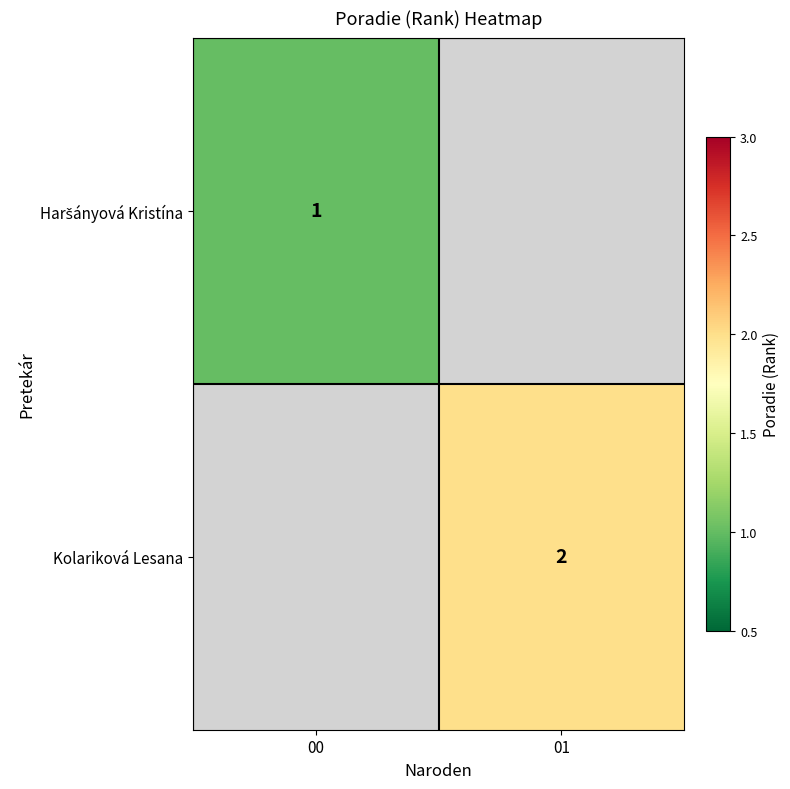

Is it true that Kolariková Lesana equals 4 at 01?

False